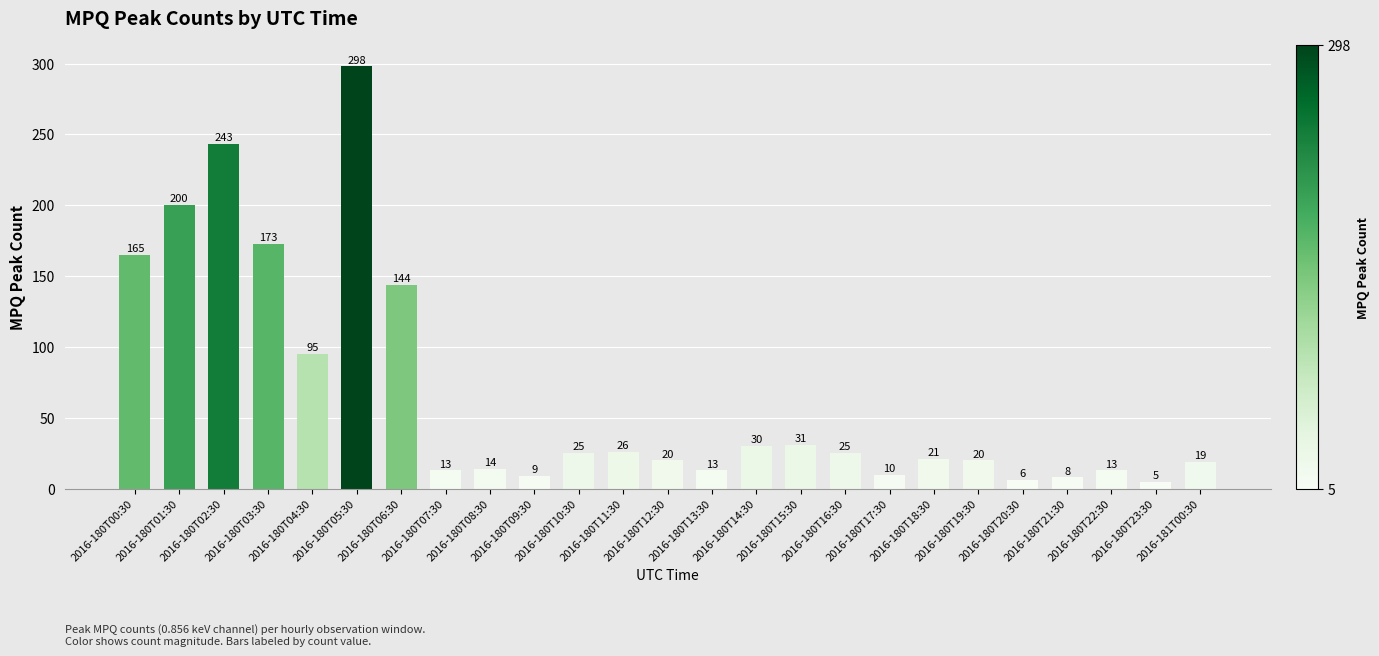

The value at 2016-180T06:30 is 144. True or false?

True